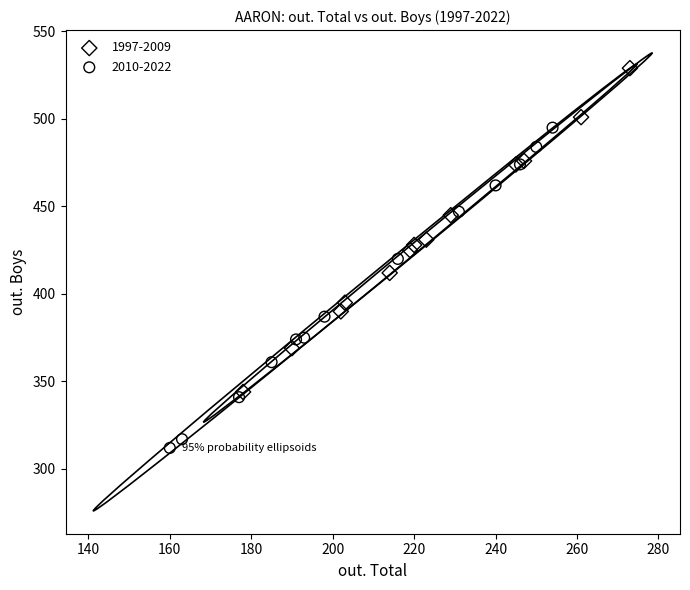

What are all the series names shown in the legend?

1997-2009, 2010-2022